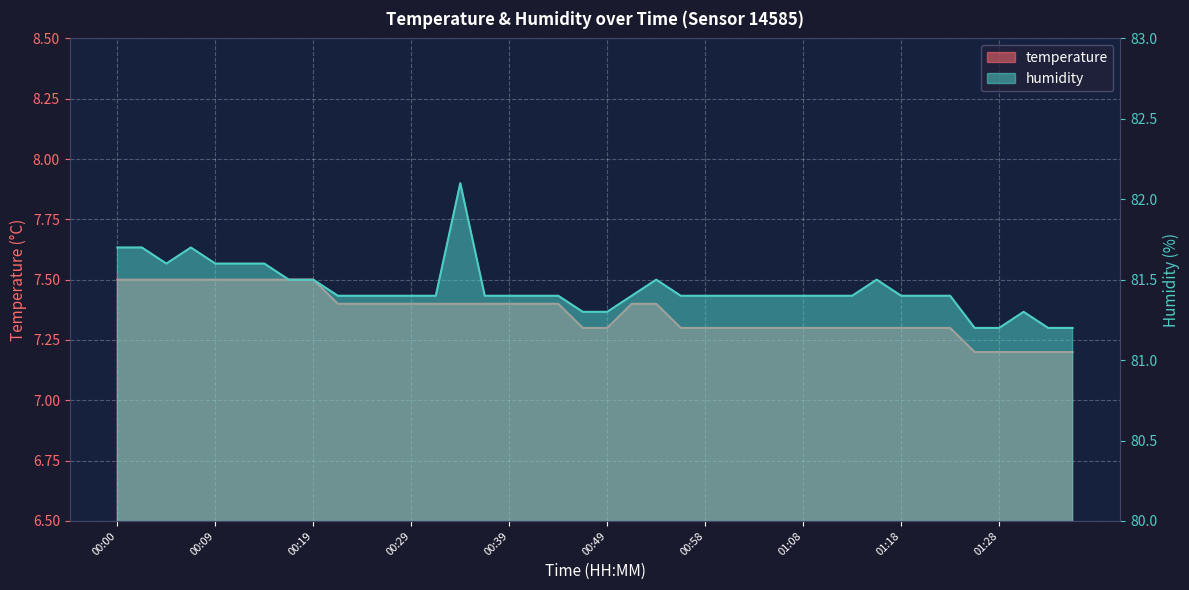

Reading left to right, what are all the values shown in this chart?

temperature: 7.5	7.5	7.5	7.5	7.5	7.5	7.5	7.5	7.5	7.4	7.4	7.4	7.4	7.4	7.4	7.4	7.4	7.4	7.4	7.3	7.3	7.4	7.4	7.3	7.3	7.3	7.3	7.3	7.3	7.3	7.3	7.3	7.3	7.3	7.3	7.2	7.2	7.2	7.2	7.2
humidity: 81.7	81.7	81.6	81.7	81.6	81.6	81.6	81.5	81.5	81.4	81.4	81.4	81.4	81.4	82.1	81.4	81.4	81.4	81.4	81.3	81.3	81.4	81.5	81.4	81.4	81.4	81.4	81.4	81.4	81.4	81.4	81.5	81.4	81.4	81.4	81.2	81.2	81.3	81.2	81.2